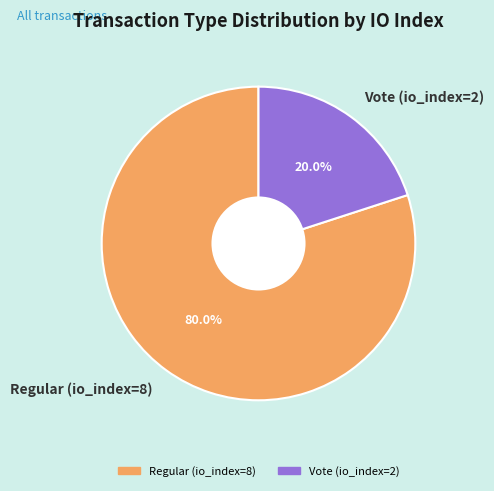

The Regular (io_index=8) slice represents 80% of the pie. True or false?

True